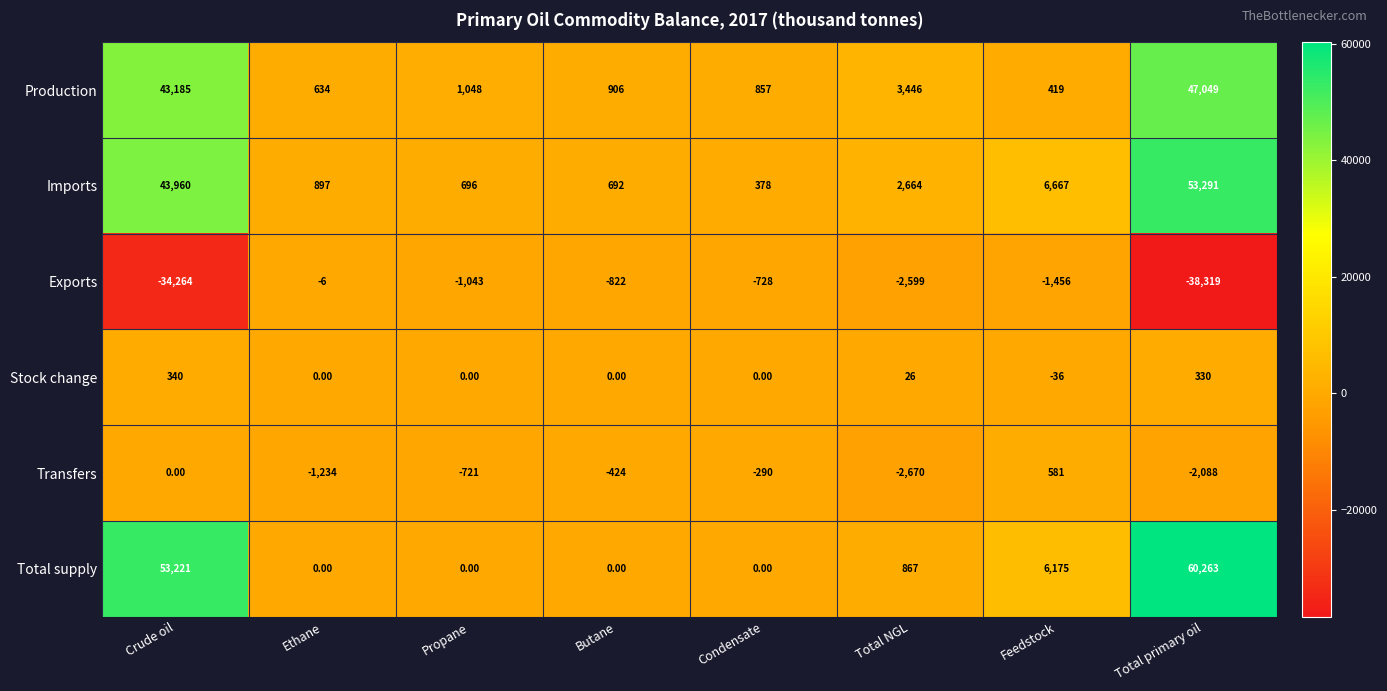

At which label does Stock change first exceed 0?

Crude oil